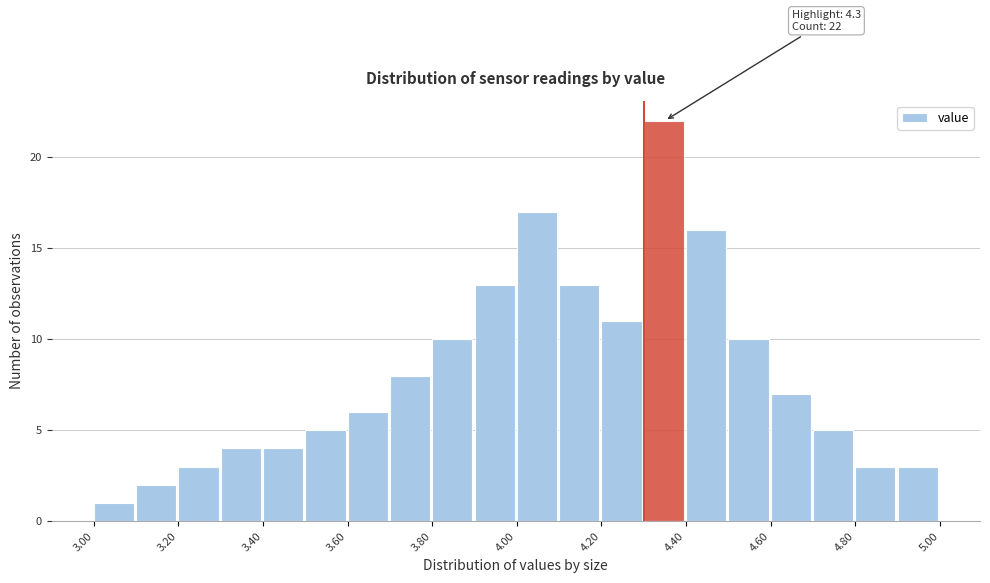

Which range on the x-axis has the tallest bar?

4.3 to 4.4